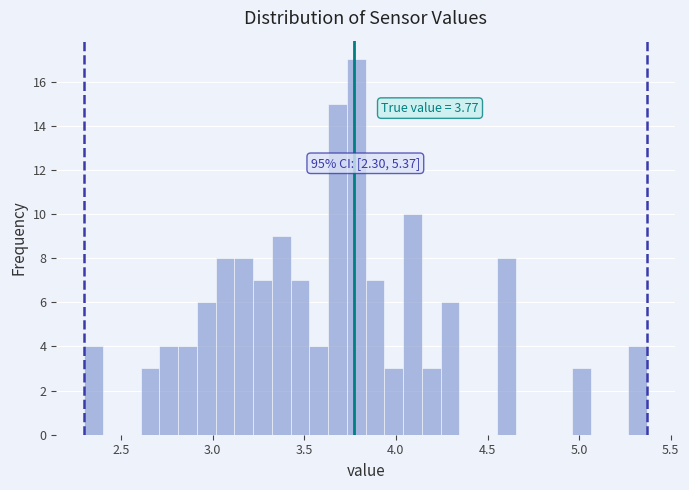

Read against the x-axis, roughly where is the centre of the tallest bar?

3.80